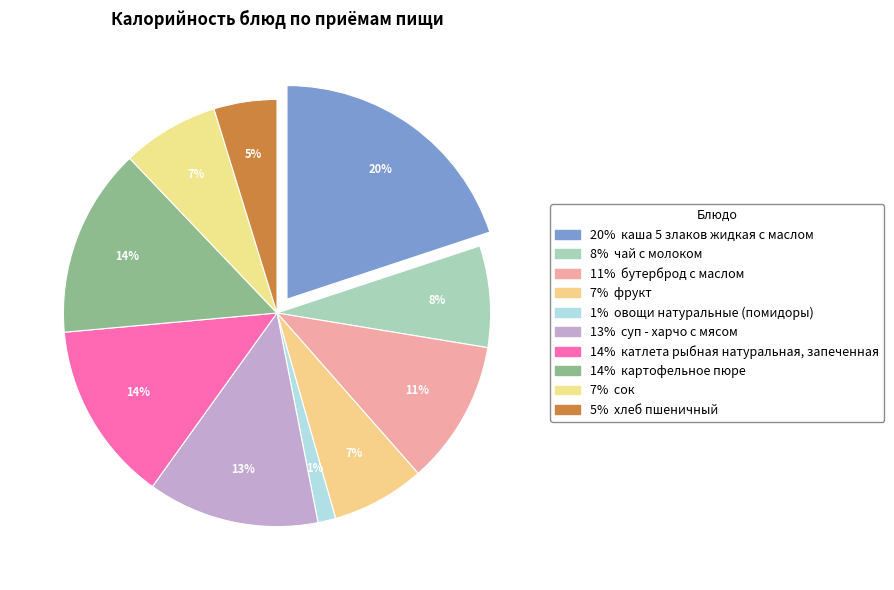

Is the sum of хлеб пшеничный and сок greater than half?

No